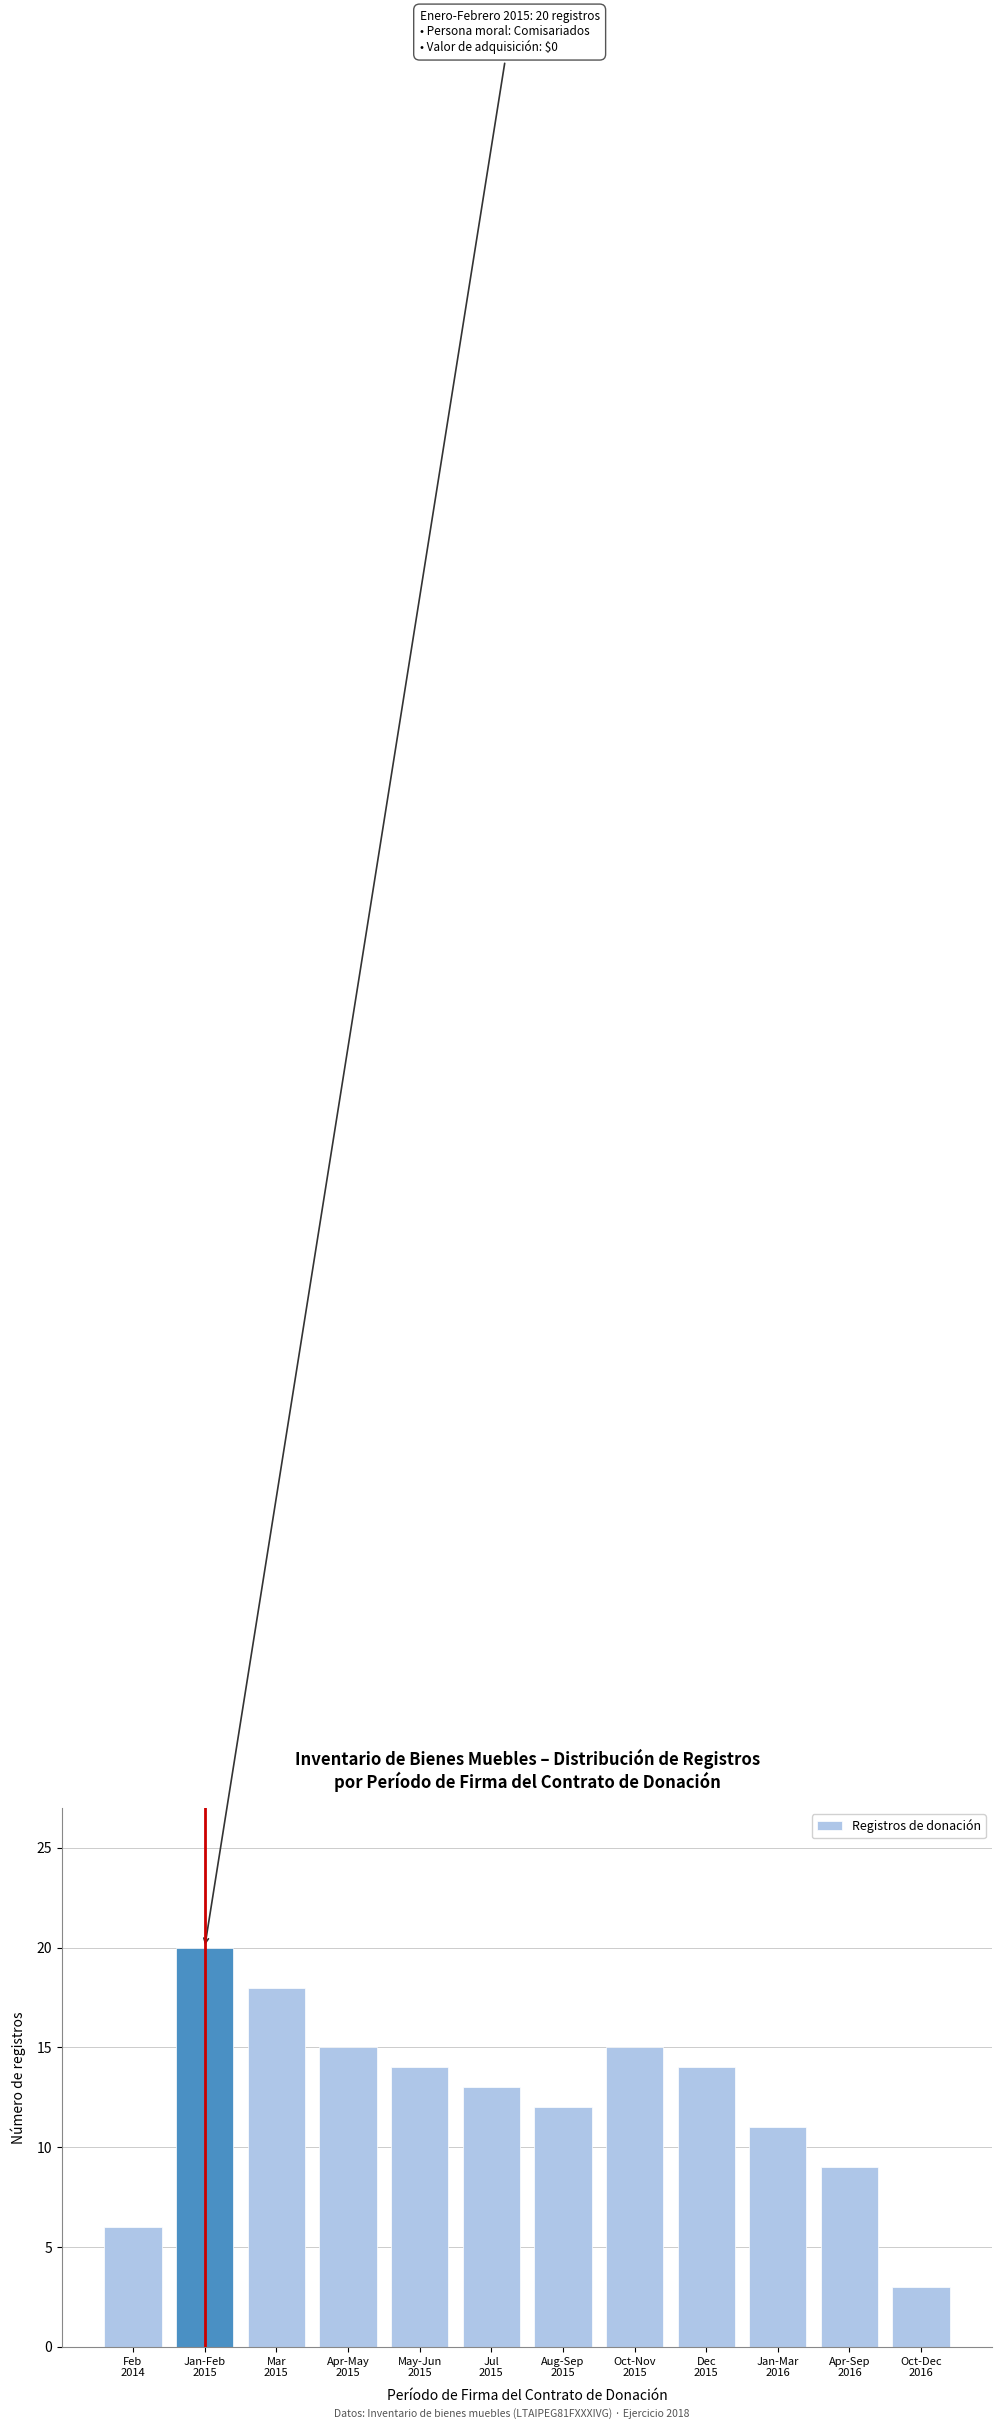

Reading left to right, extract all data points from this chart.

6	20	18	15	14	13	12	15	14	11	9	3